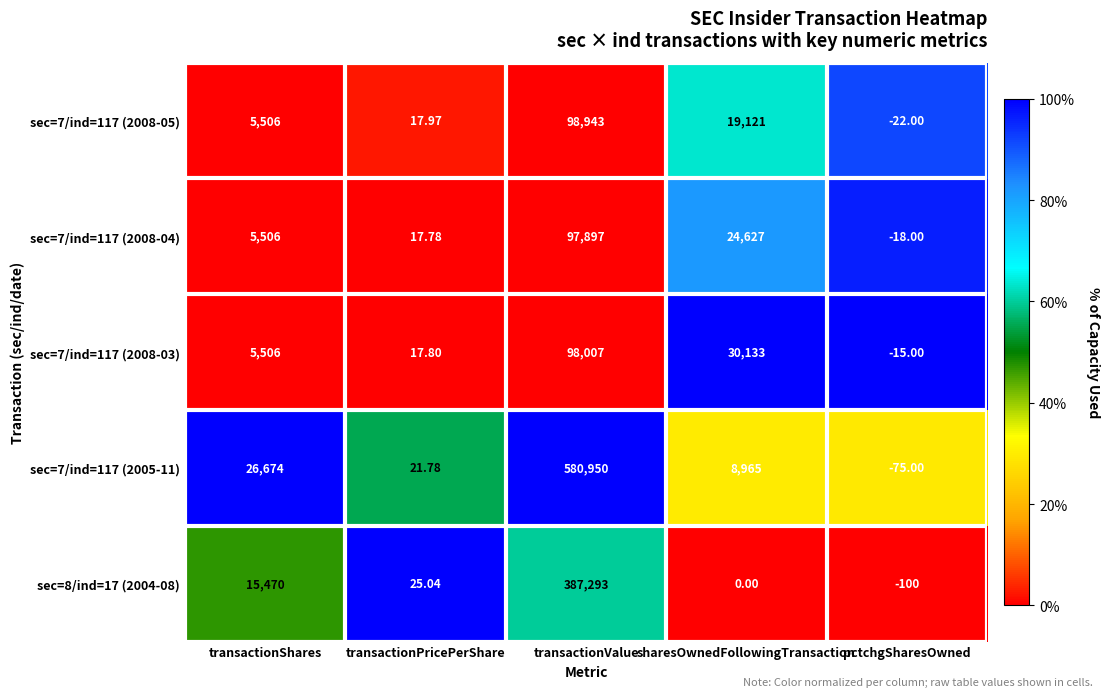

At which label does sec=8/ind=17 (2004-08) first exceed 25?

transactionShares